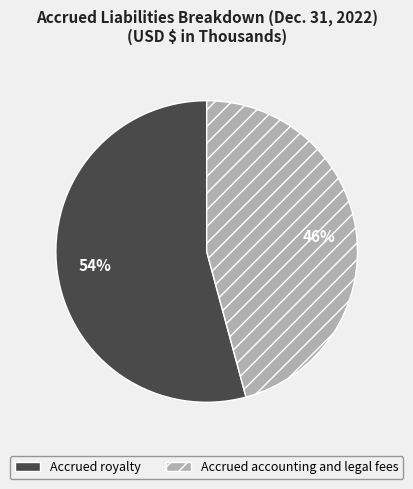

Is it true that Accrued accounting and legal fees is 46% of the pie?

True